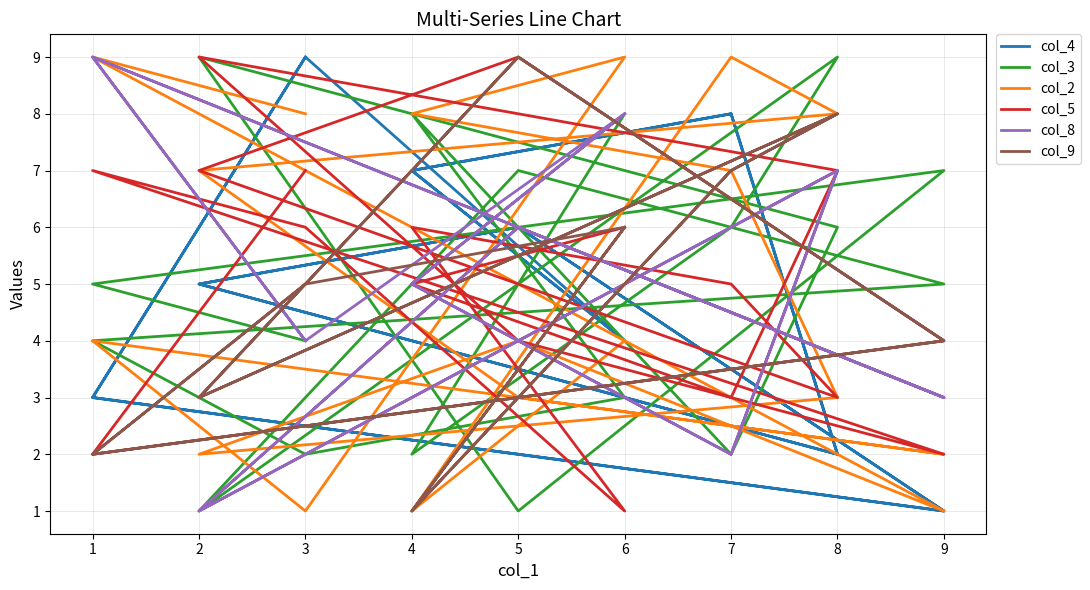

Reading right to left, transcribe all the data shown in this chart.

col_4: 17=4	16=7	15=8	14=2	13=5	12=6	11=1	10=3	9=9	8=4	7=7	6=8	5=2	4=5	3=6	2=1	1=3	0=9
col_3: 17=8	16=2	15=6	14=9	13=1	12=7	11=5	10=4	9=2	8=3	7=8	6=2	5=6	4=9	3=1	2=7	1=5	0=4
col_2: 17=4	16=1	15=9	14=8	13=7	12=3	11=2	10=4	9=1	8=9	7=8	6=7	5=3	4=2	3=4	2=1	1=9	0=8
col_5: 17=6	16=5	15=3	14=7	13=9	12=4	11=2	10=7	9=6	8=1	7=6	6=5	5=3	4=7	3=9	2=4	1=2	0=7
col_8: 17=8	16=5	15=2	14=7	13=1	12=6	11=3	10=9	9=4	8=8	7=5	6=2	5=7	4=1	3=6	2=3	1=9	0=4
col_9: 17=6	16=1	15=7	14=8	13=3	12=9	11=4	10=2	9=5	8=6	7=1	6=7	5=8	4=3	3=9	2=4	1=2	0=5